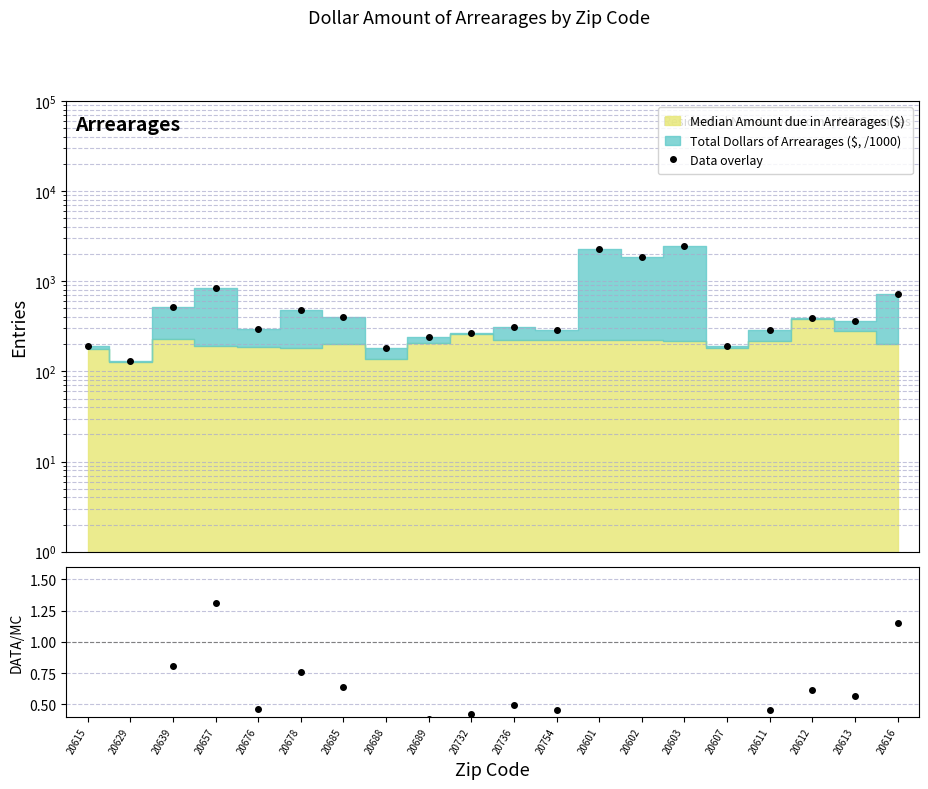

What is the value of the Data overlay point at the 10th from the left?

269.1